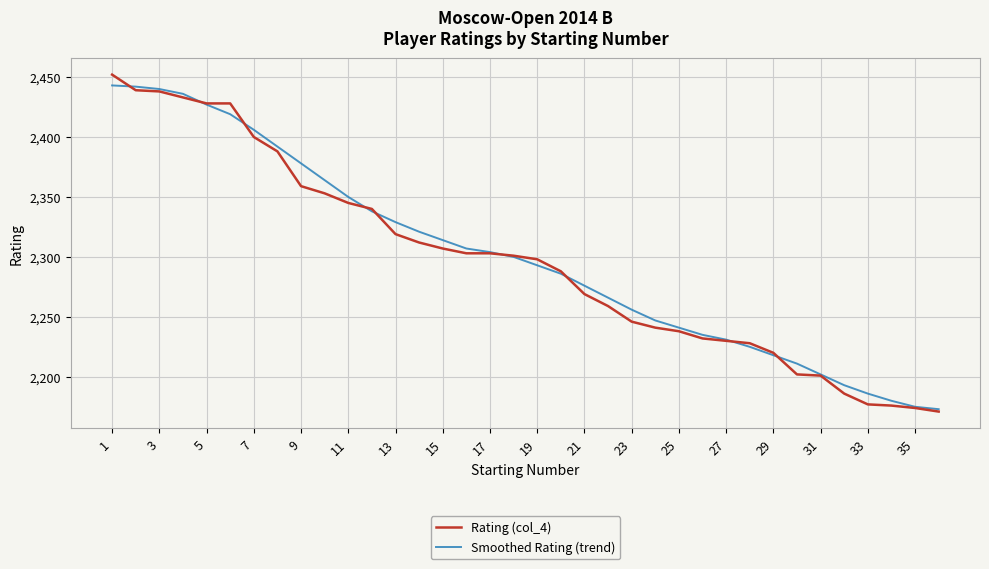

Rank the series by their maximum value, from lowest to highest.

Smoothed Rating (trend), Rating (col_4)